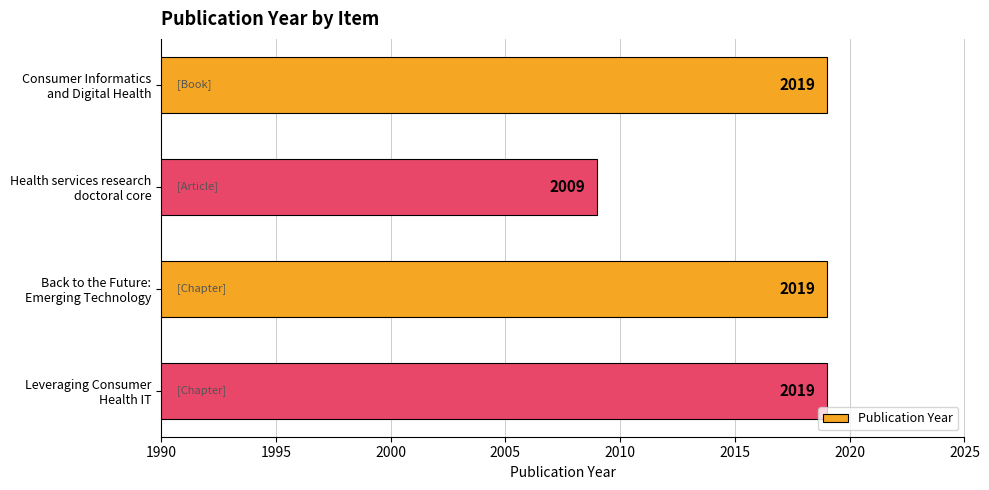

How many values are between 2019 and 2020?

3